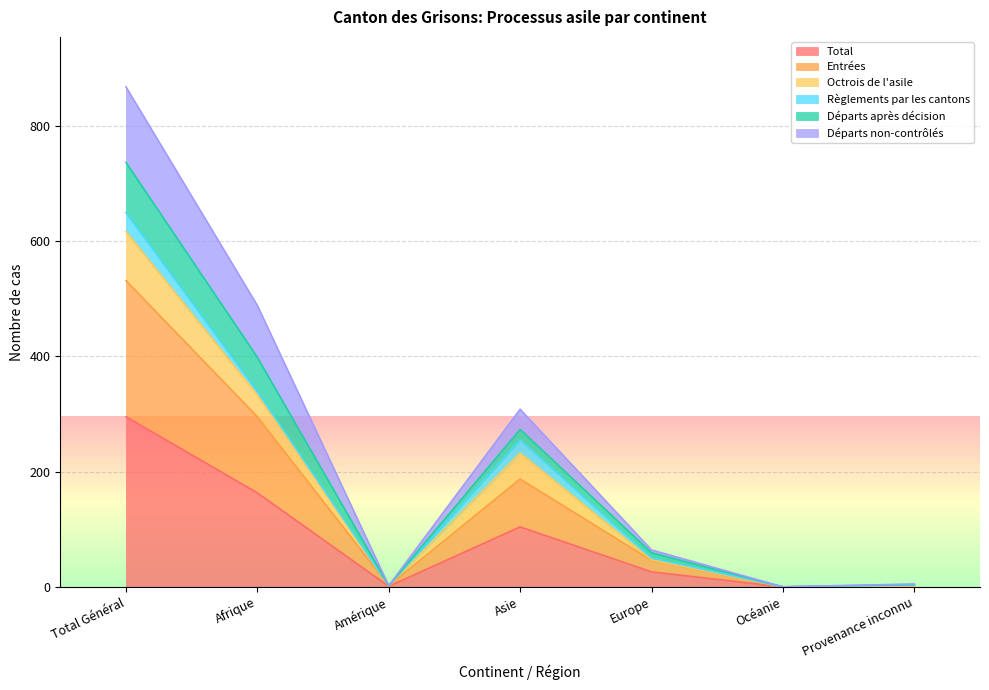

How many interior local valleys does the Octrois de l'asile series have?

2